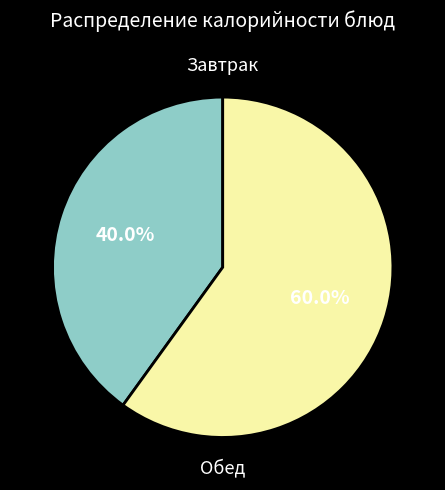

Is there any slice that represents more than half of the pie?

Yes